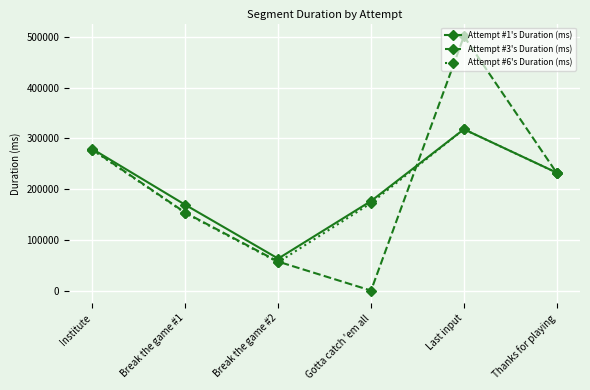

At which category does the chart reach its minimum across all series?

Gotta catch 'em all